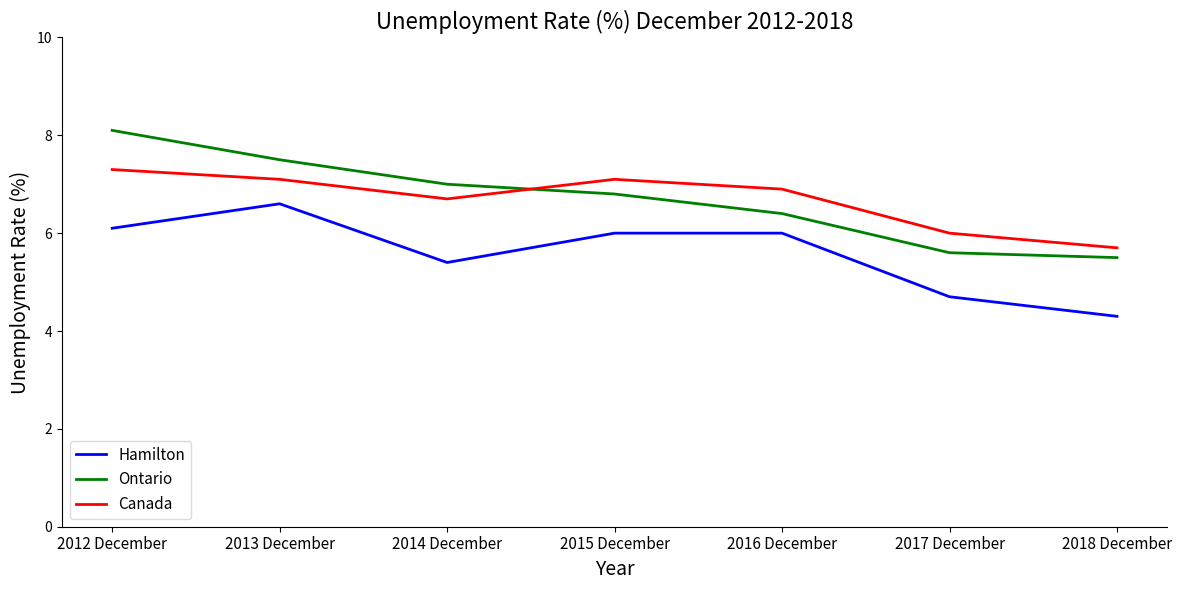

What are all the series names shown in the legend?

Hamilton, Ontario, Canada